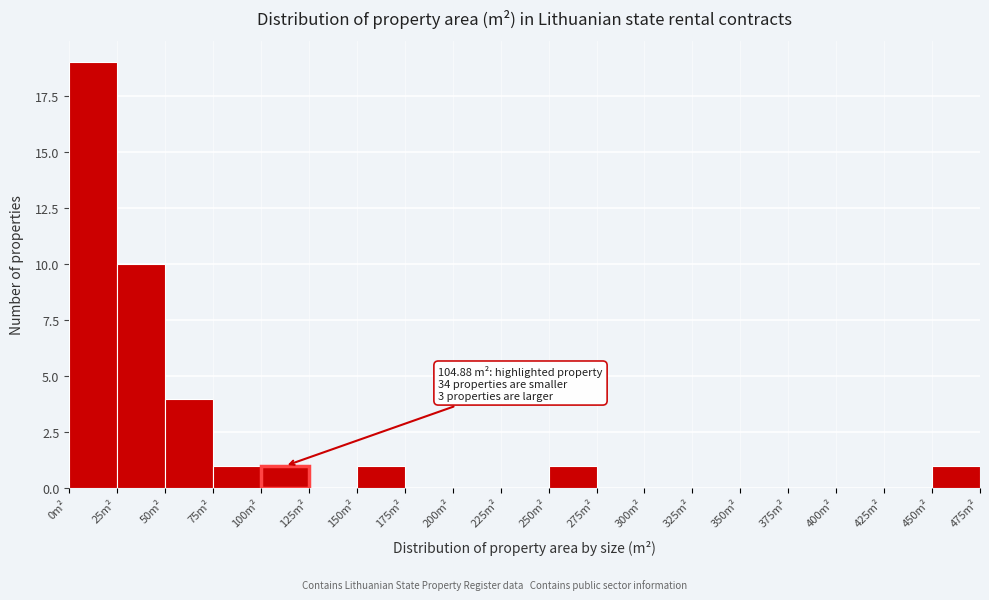

Over which range of the x-axis is the bar tallest?

0 to 25